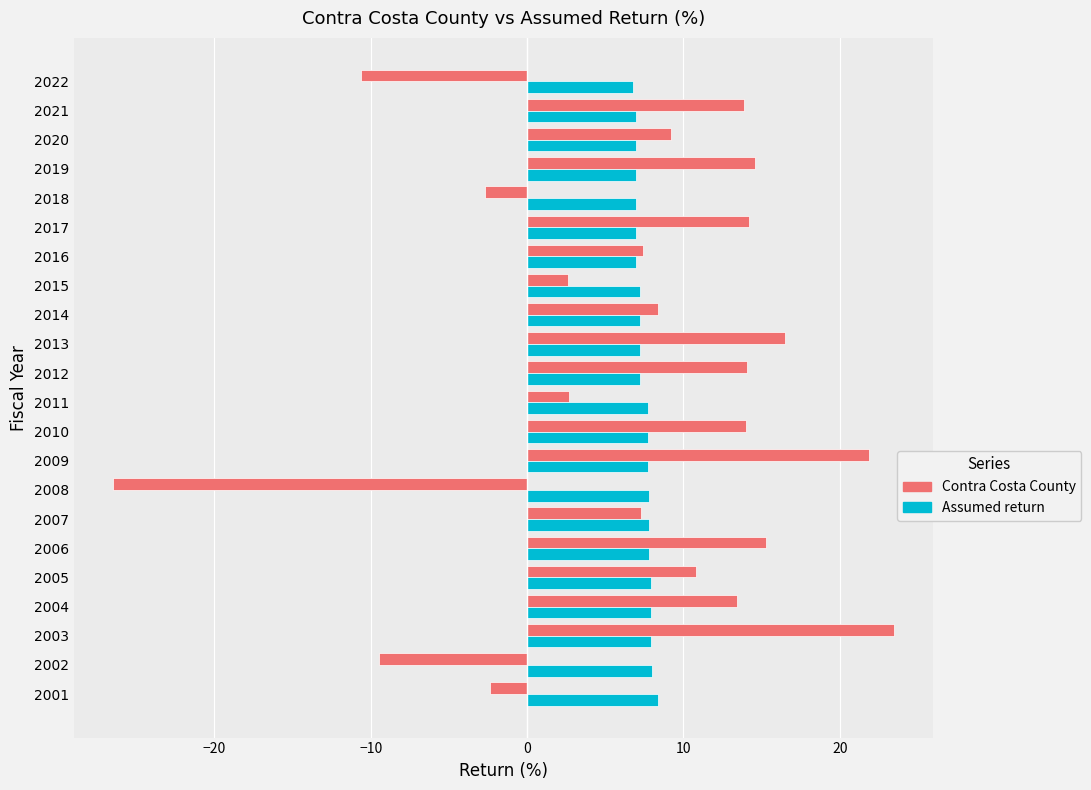

What is the average value of the Contra Costa County series?

7.2